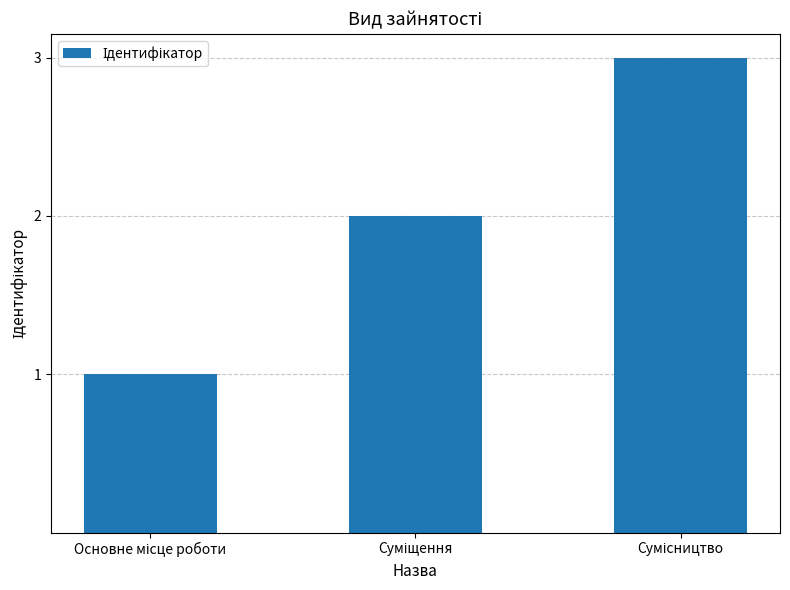

How many data points does each series have?

3